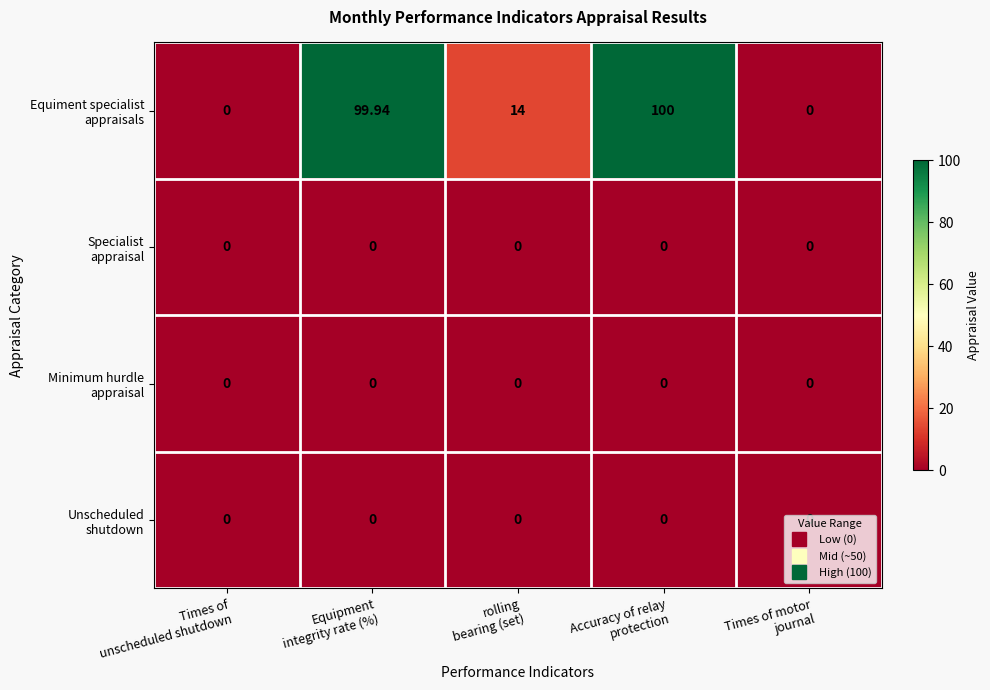

How many series are shown in this chart?

4